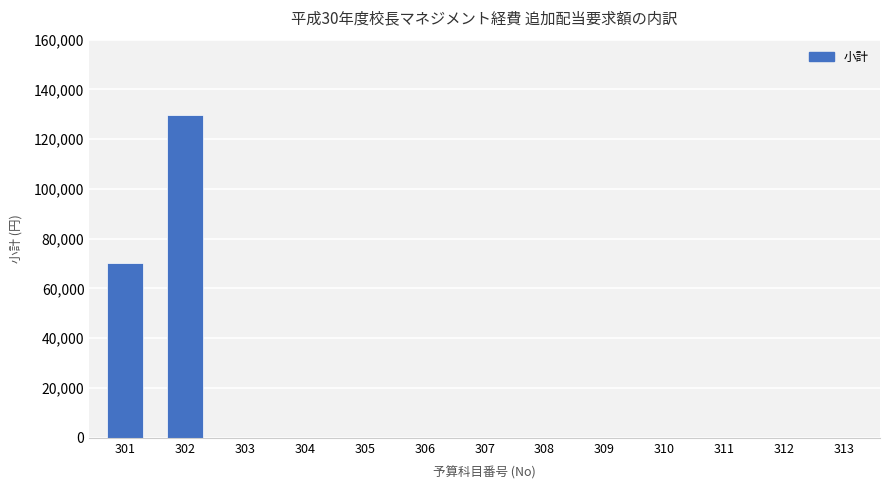

Approximately how many times larger is the value at 302 compared to 301?

1.8